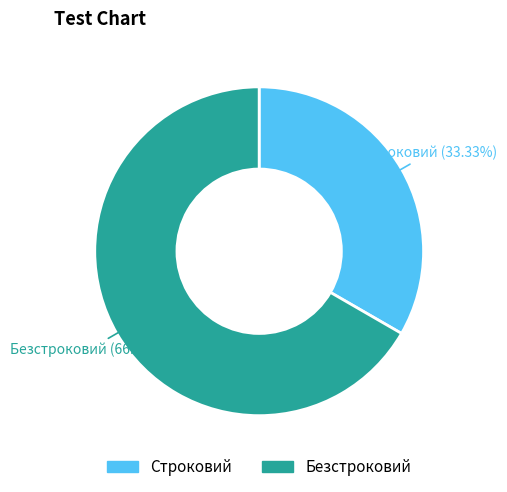

Is Строковий the majority of the pie?

No